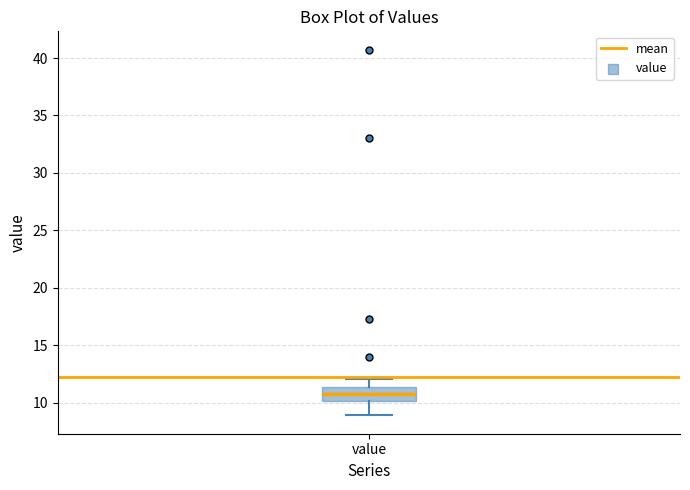

Transcribe this box plot: give where the median line is, the range the box spans, and where the two whiskers end, as read against the y-axis. The values are not printed on the chart, so give them approximately, as read against the axis.

median 11.0, box 10.0 to 11.5, whiskers 9.0 to 12.0